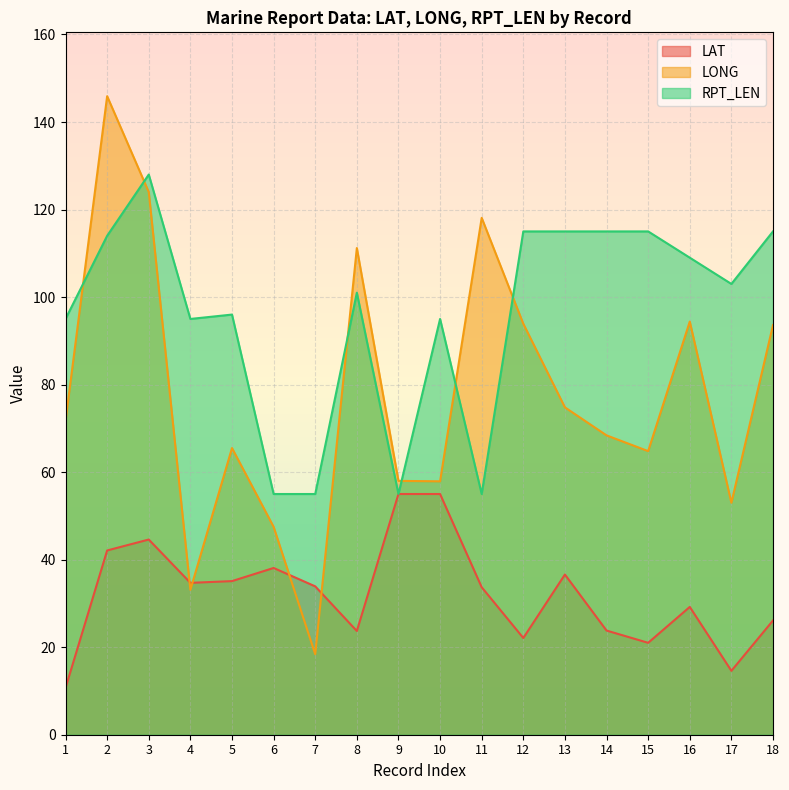

True or false: RPT_LEN has more than 1 points higher than both neighbors.

True